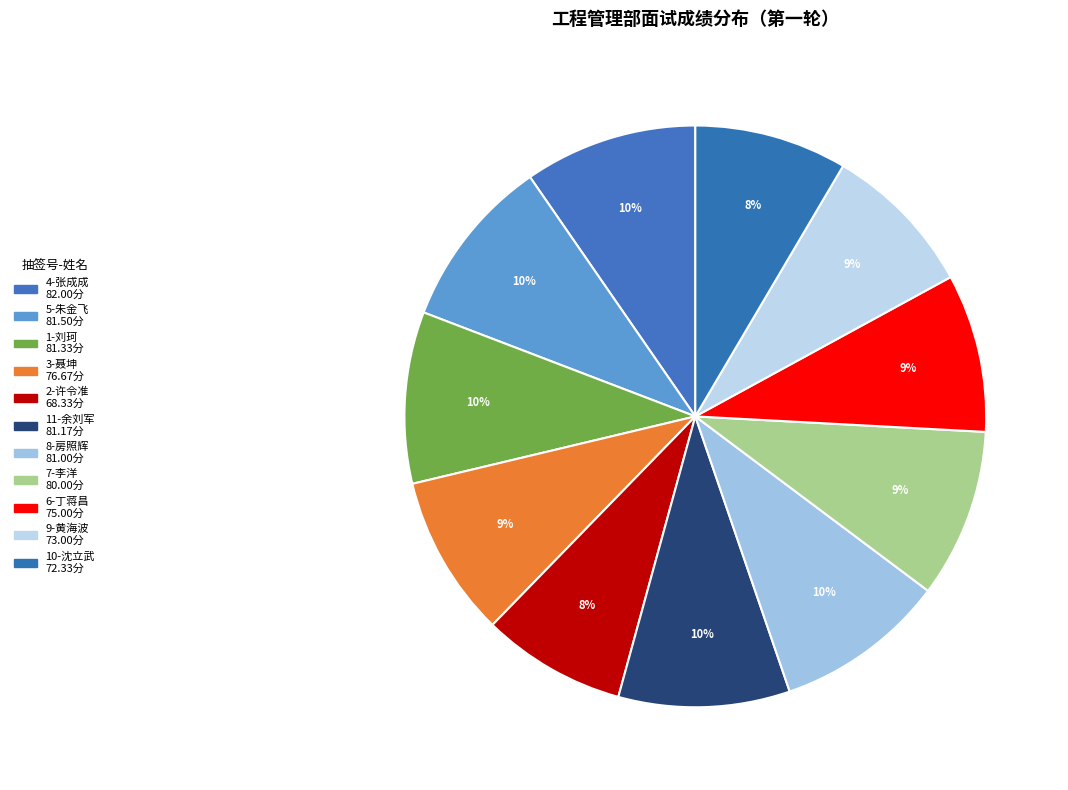

What is the change in value from 5-朱金飞 to 11-余刘军?

-0.3